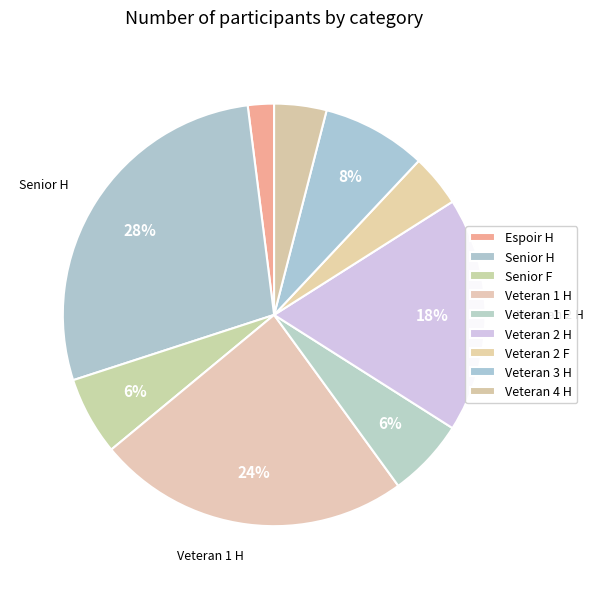

How many segments does this pie chart have?

9